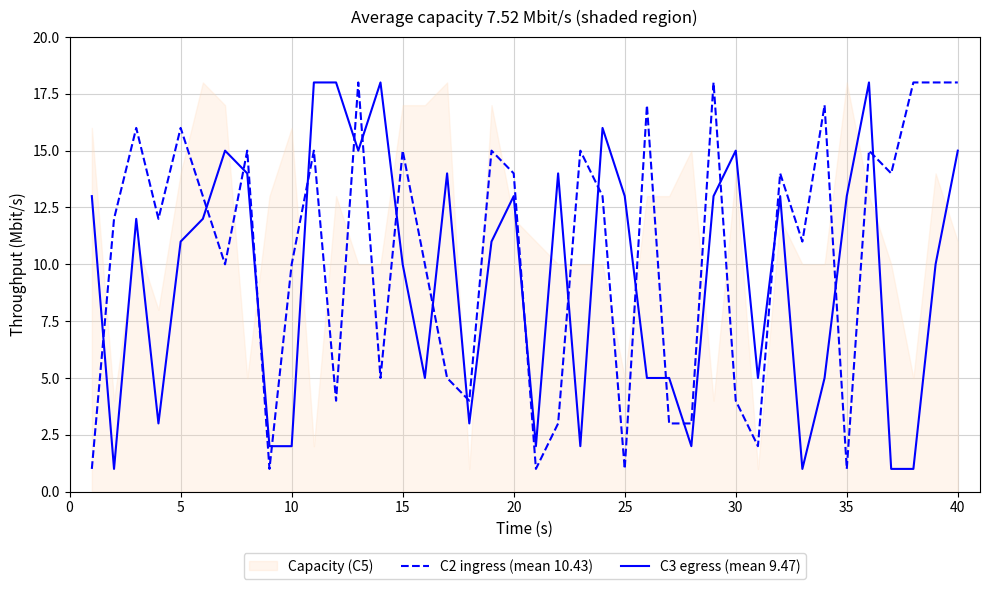

After their last crossing, which series has the higher values: C2 ingress (mean 10.43) or C3 egress (mean 9.47)?

C2 ingress (mean 10.43)